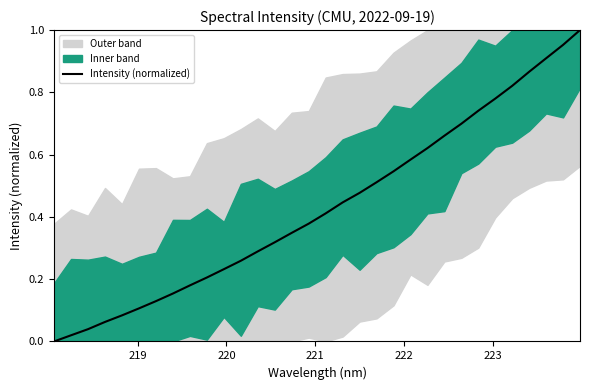

Does the chart have visible grid lines?

No